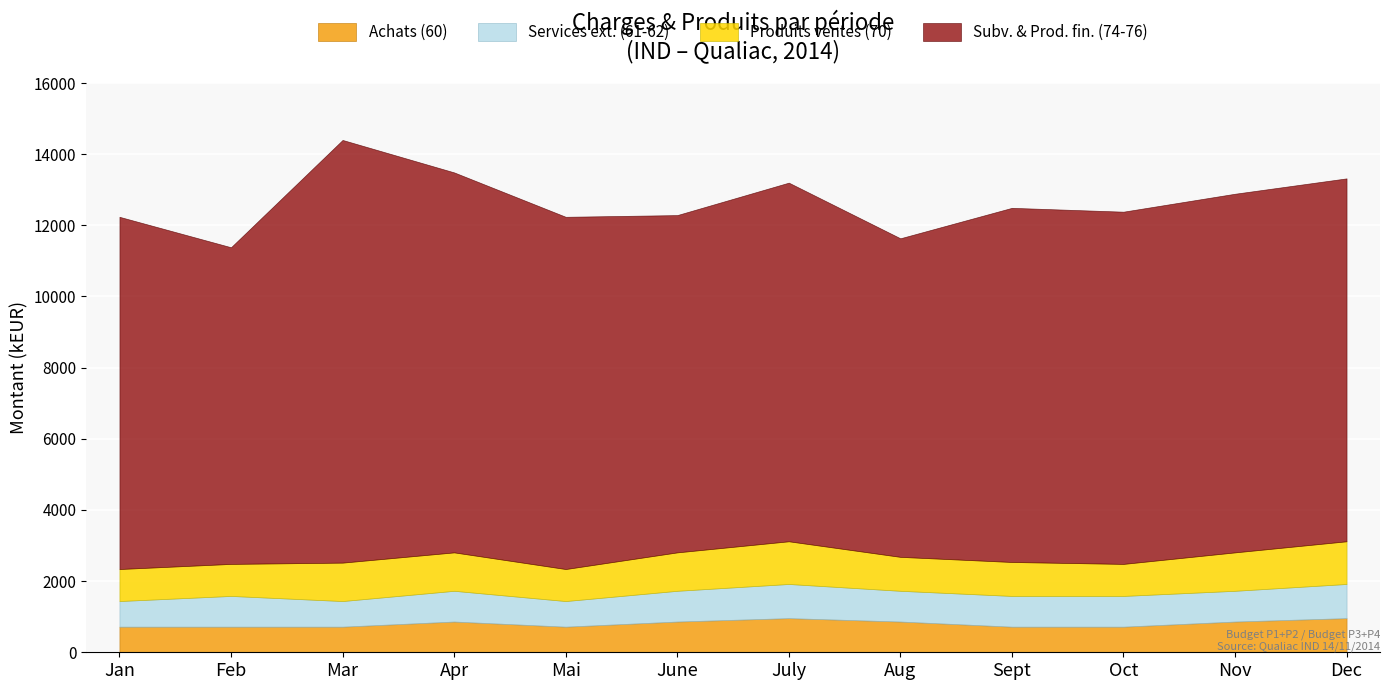

What is the maximum value for Achats (60)?

960